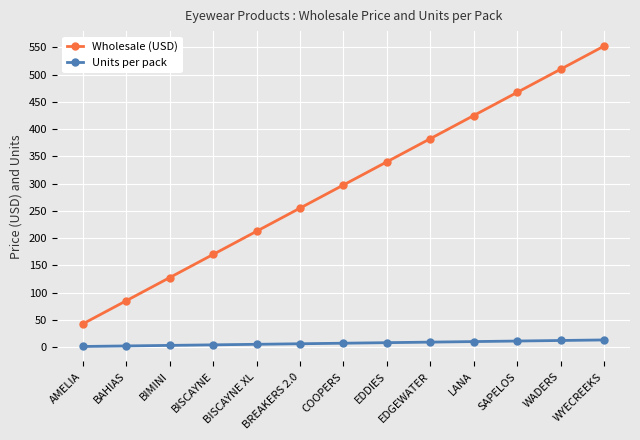

What is the difference between the maximum and second lowest values in the Wholesale (USD) series?

467.5